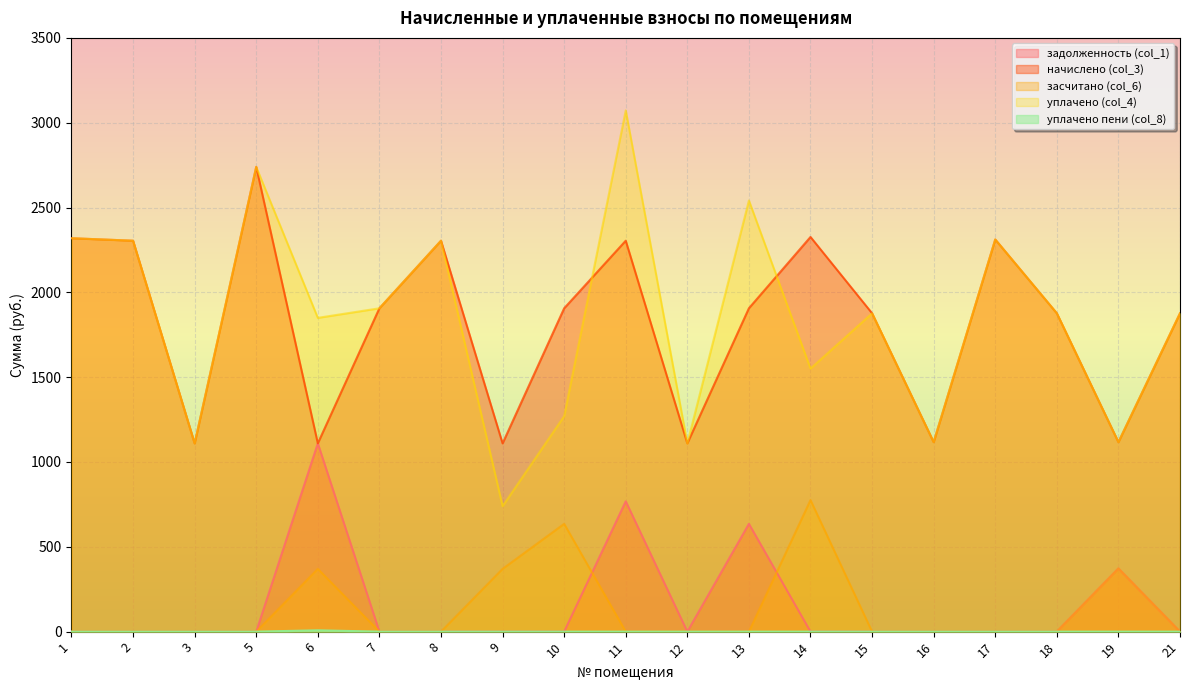

Reading left to right, extract all data points from this chart.

задолженность (col_1): 1=0.0	2=0.0	3=0.0	5=0.0	6=1109.8	7=0.0	8=0.0	9=0.0	10=0.0	11=768.1	12=0.0	13=635.4	14=0.0	15=0.0	16=0.0	17=0.0	18=0.0	19=372.4	21=0.0
начислено (col_3): 1=2319.1	2=2304.4	3=1109.8	5=2739.7	6=1109.8	7=1906.2	8=2304.4	9=1109.8	10=1906.2	11=2304.4	12=1109.8	13=1906.2	14=2326.5	15=1876.7	16=1117.2	17=2311.7	18=1876.7	19=1117.2	21=1876.7
засчитано (col_6): 1=0.0	2=0.0	3=0.0	5=0.0	6=369.9	7=0.0	8=0.0	9=369.9	10=635.4	11=0.0	12=0.0	13=0.0	14=775.5	15=0.0	16=0.0	17=0.0	18=0.0	19=372.4	21=0.0
уплачено (col_4): 1=2319.1	2=2304.4	3=1109.8	5=2739.7	6=1849.7	7=1906.2	8=2304.4	9=739.9	10=1270.5	11=3072.5	12=1109.8	13=2541.6	14=1551.0	15=1876.7	16=1117.2	17=2311.7	18=1876.7	19=1117.2	21=1876.7
уплачено пени (col_8): 1=0.0	2=0.0	3=0.0	5=0.0	6=7.9	7=0.0	8=0.0	9=0.0	10=0.0	11=0.0	12=0.0	13=0.0	14=0.0	15=0.0	16=0.0	17=0.0	18=0.0	19=0.0	21=0.0